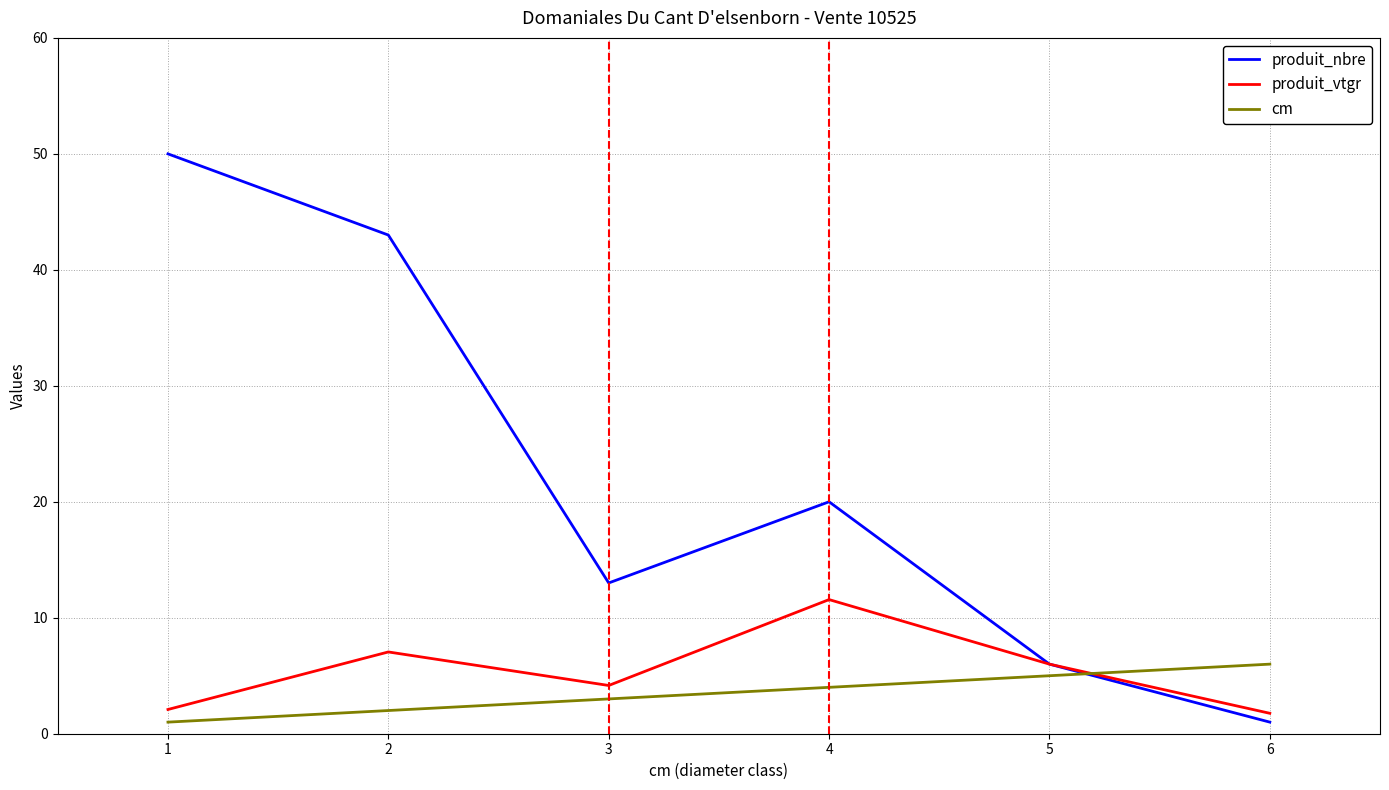

Is this an area chart (filled region under the line)?

No